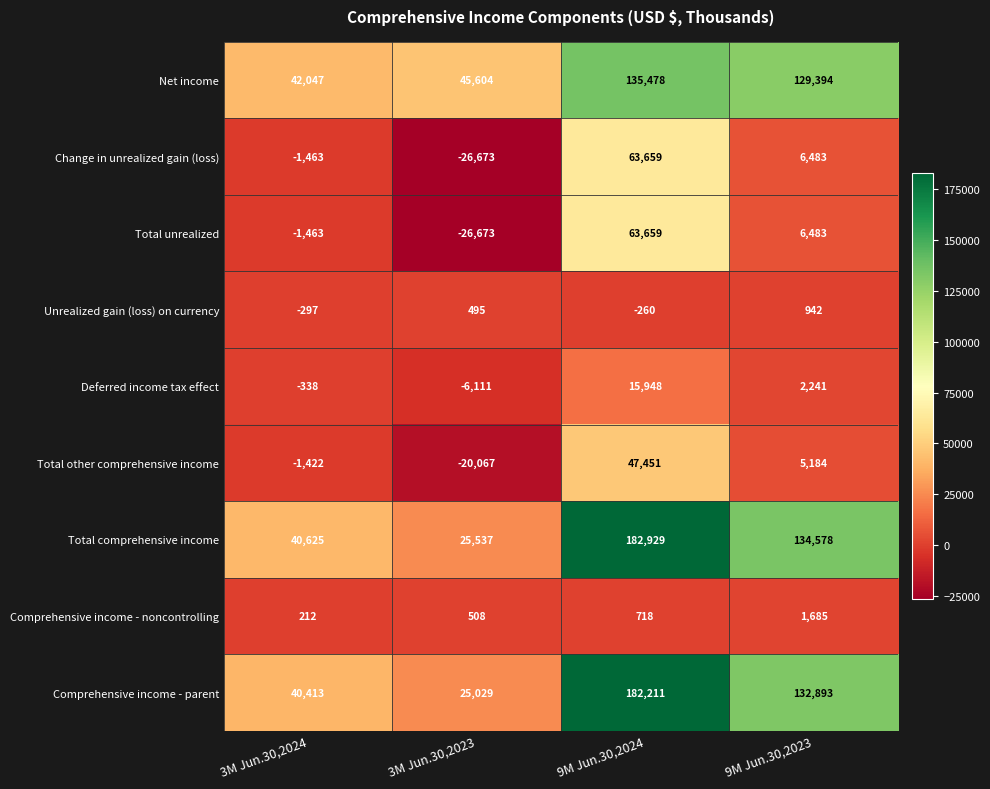

At which label does Net income reach its minimum?

3M Jun.30,2024